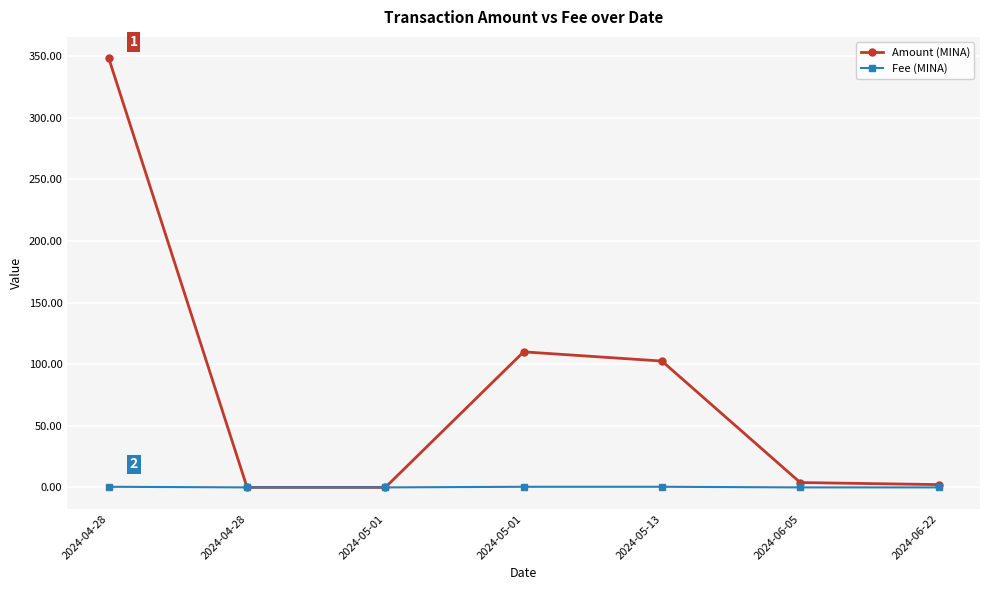

Which series has the widest spread of values?

Amount (MINA)